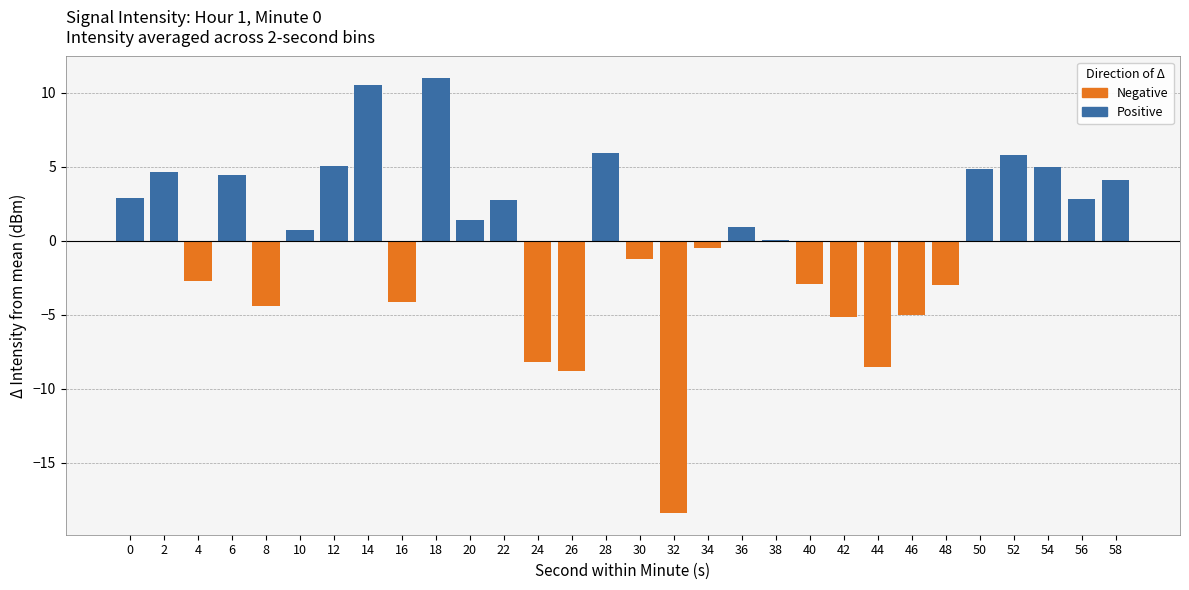

At which label does Positive reach its peak?

18